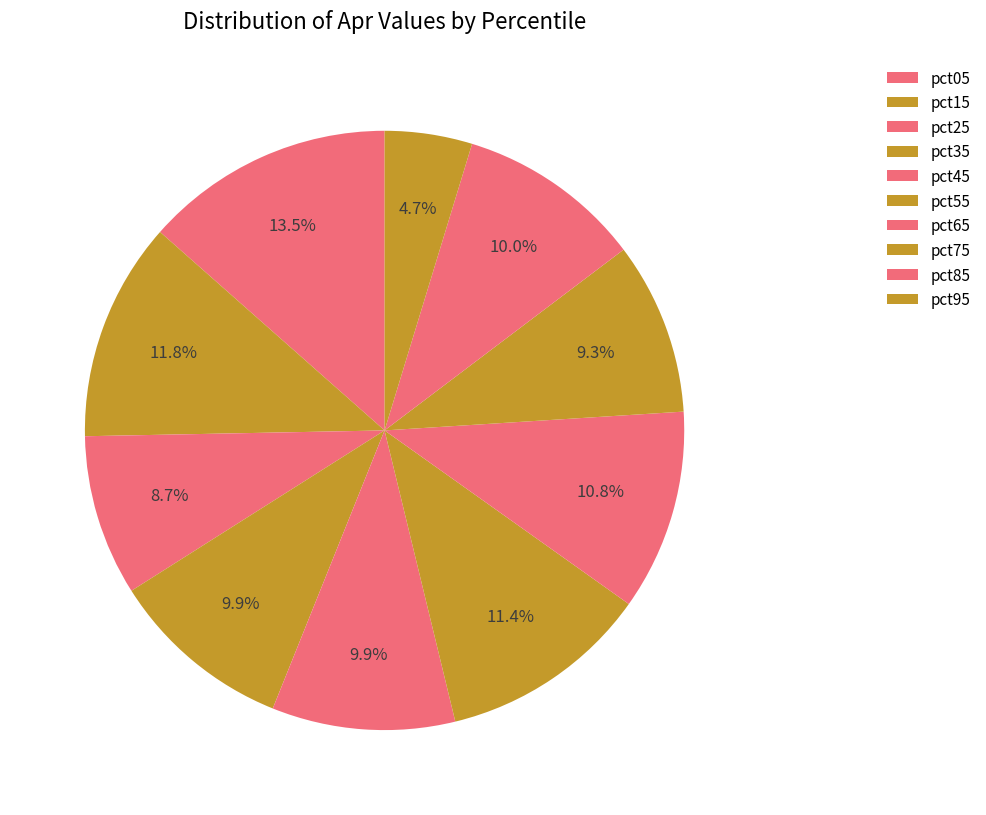

Is it true that pct55 is 11% of the pie?

True